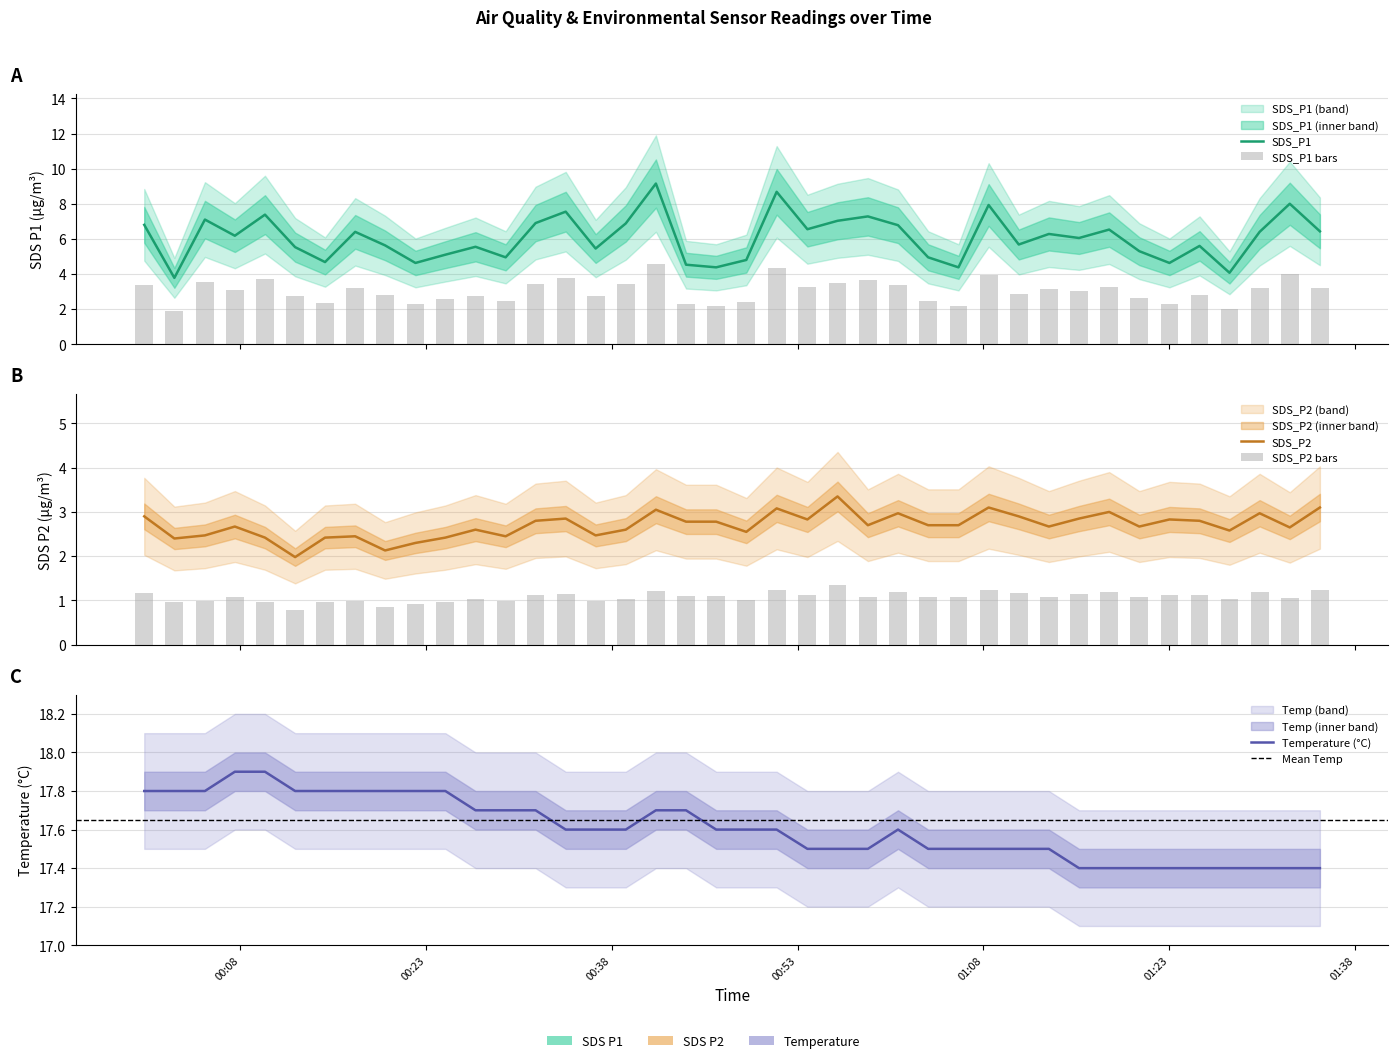

Does the chart contain any negative values?

No